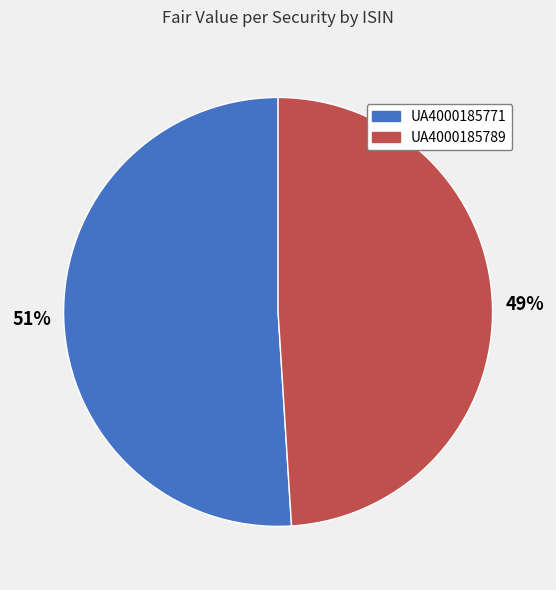

Which slice is the largest?

UA4000185771